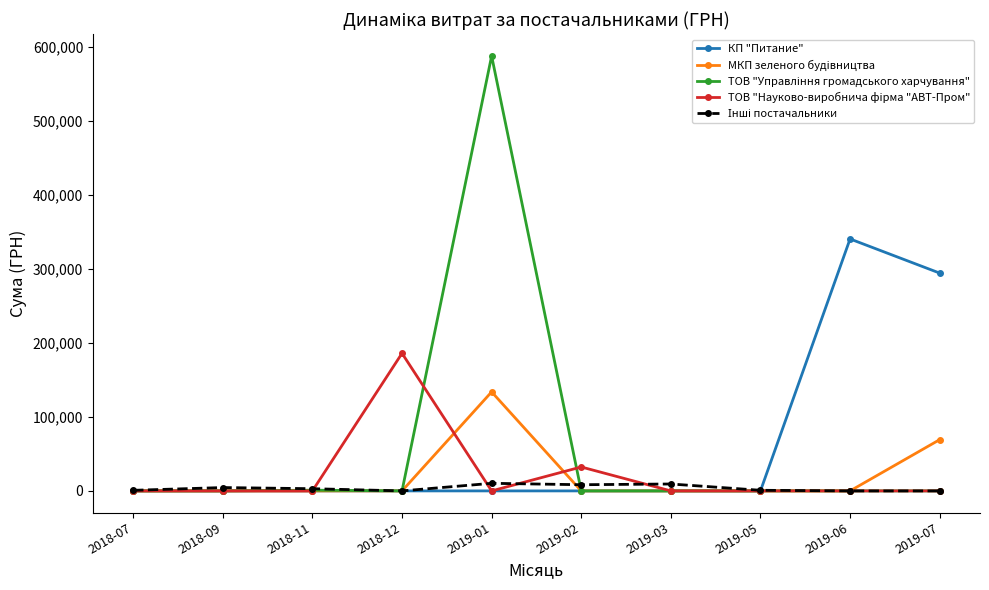

What is the difference between the highest and lowest values at 2019-06?

340568.6